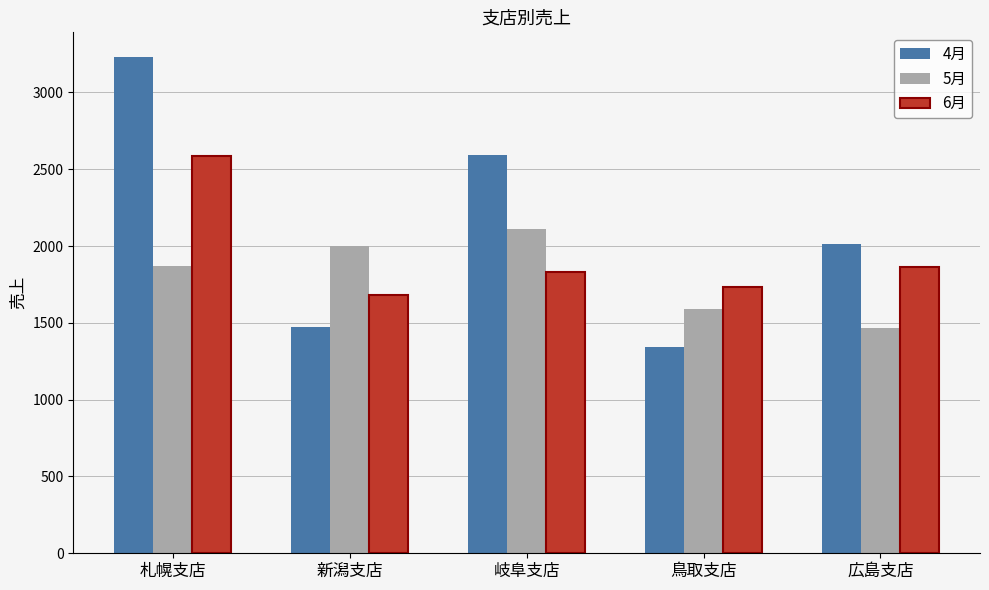

List the labels in order of 4月 value, smallest first.

鳥取支店, 新潟支店, 広島支店, 岐阜支店, 札幌支店